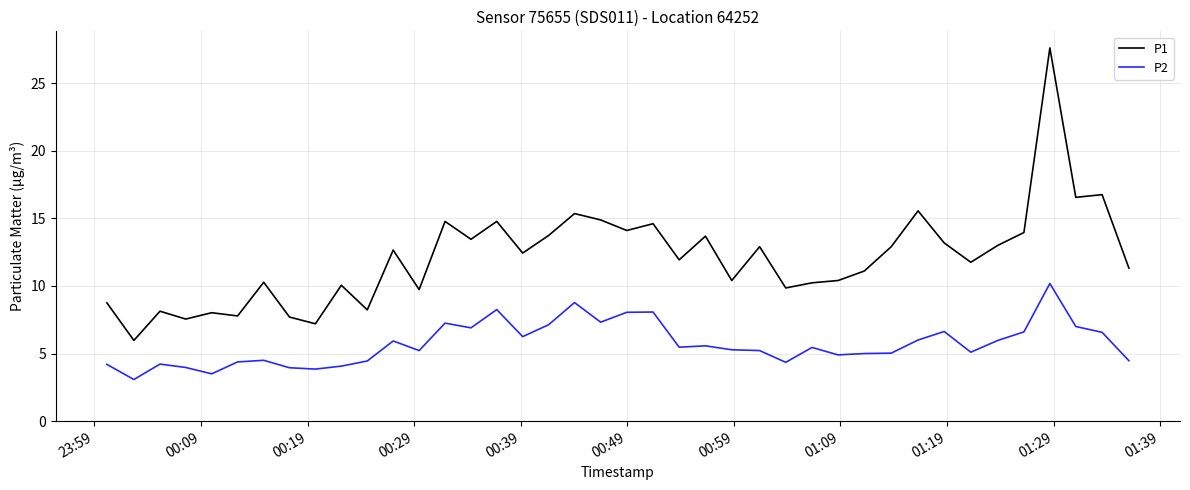

Which series has the largest total across all categories?

P1